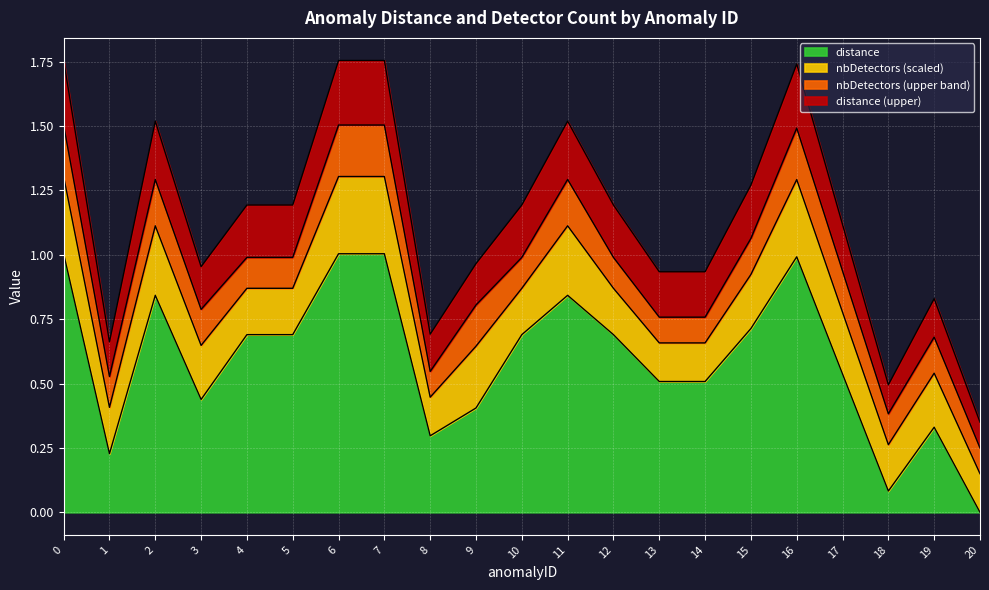

Where is the first local minimum?

1